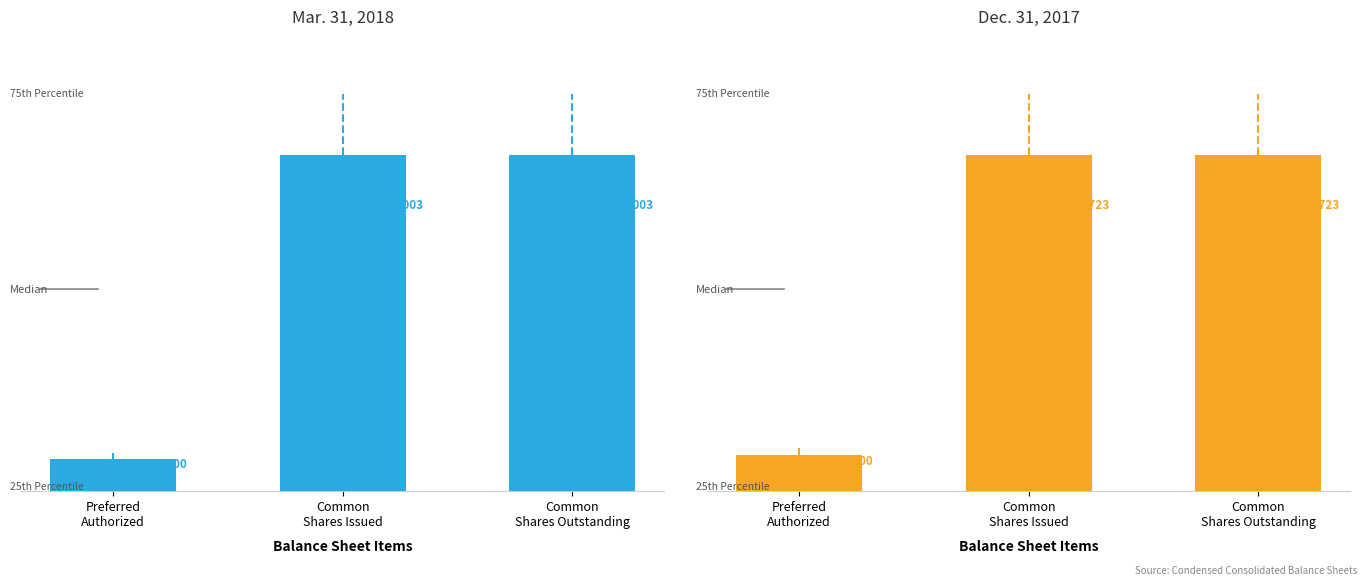

How many groups of bars are there?

3